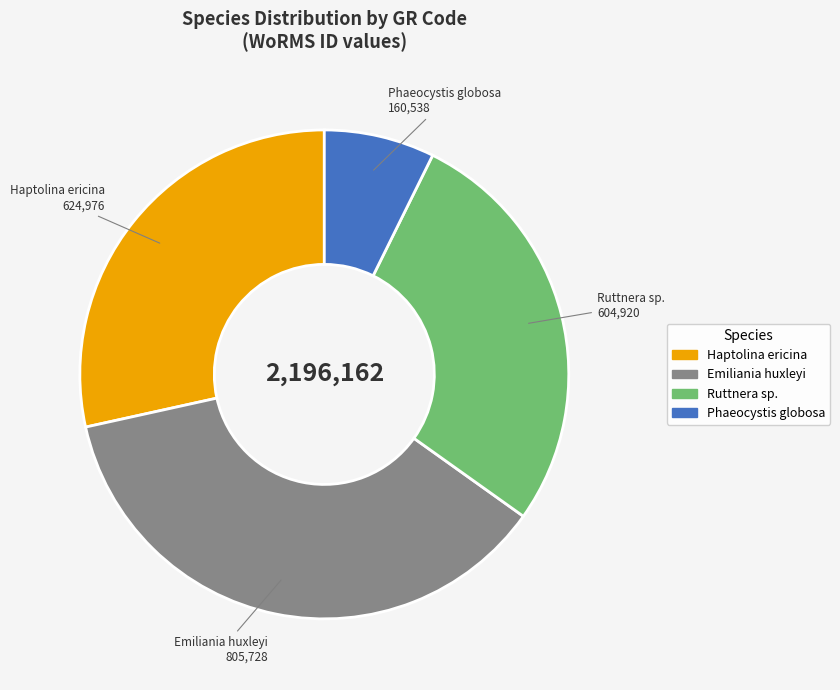

Do Phaeocystis globosa and Haptolina ericina together represent more than half of the pie?

No